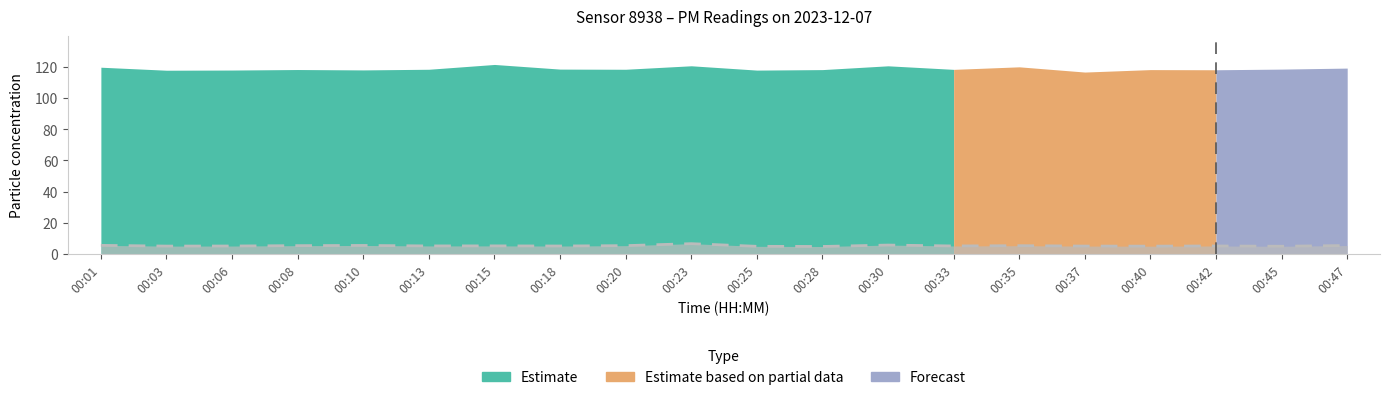

At which label does the data first exceed 5?

00:01